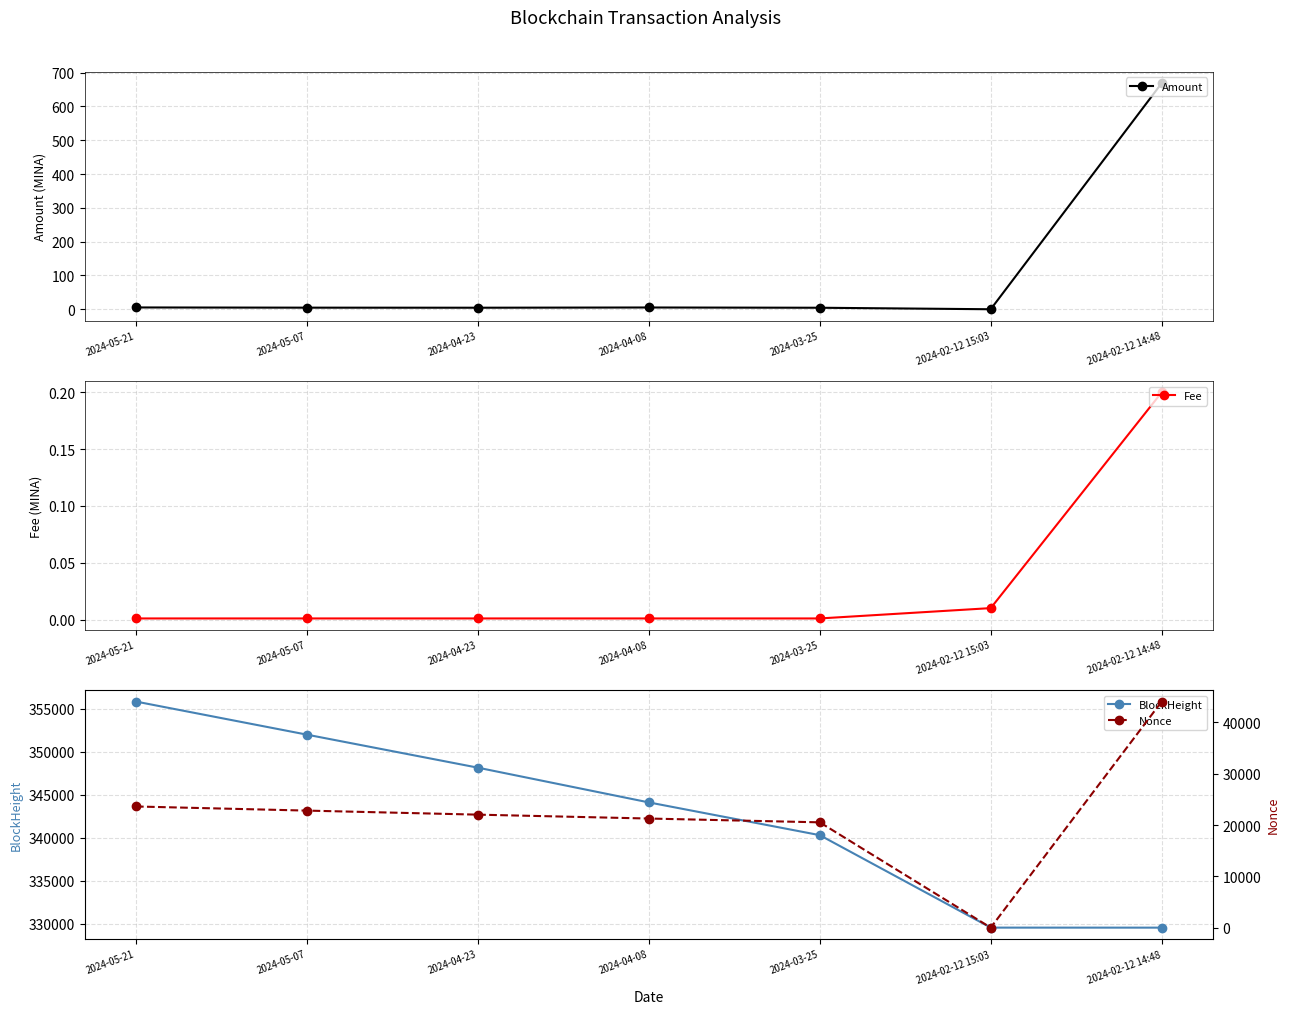

What is the average value of the Nonce series?

22038.1